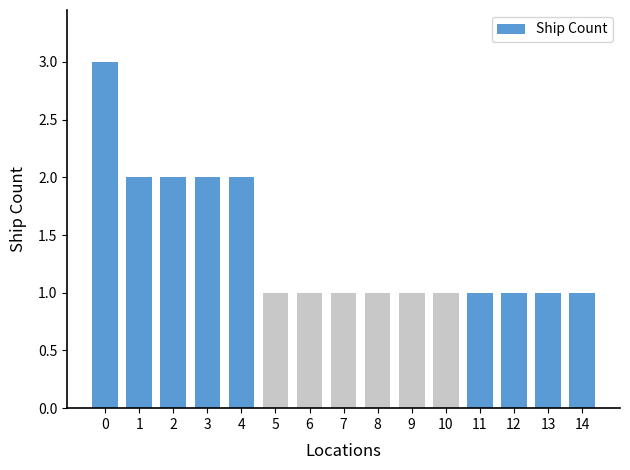

Reading right to left, what are all the values shown in this chart?

14=1	13=1	12=1	11=1	10=1	9=1	8=1	7=1	6=1	5=1	4=2	3=2	2=2	1=2	0=3